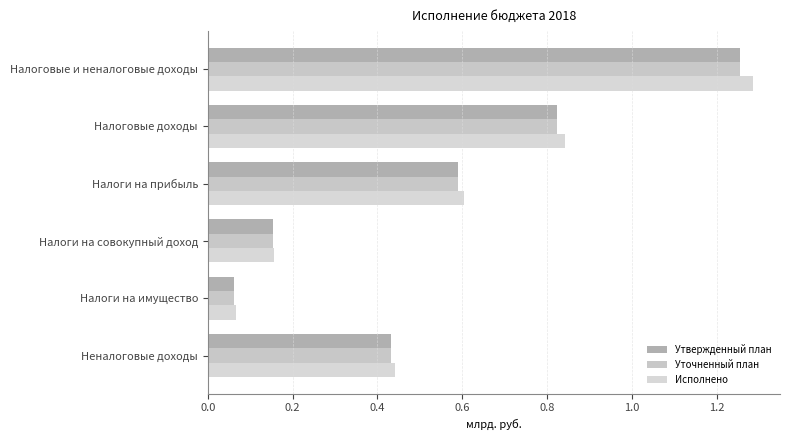

List the labels in order of Исполнено value, smallest first.

Налоги на имущество, Налоги на совокупный доход, Неналоговые доходы, Налоги на прибыль, Налоговые доходы, Налоговые и неналоговые доходы